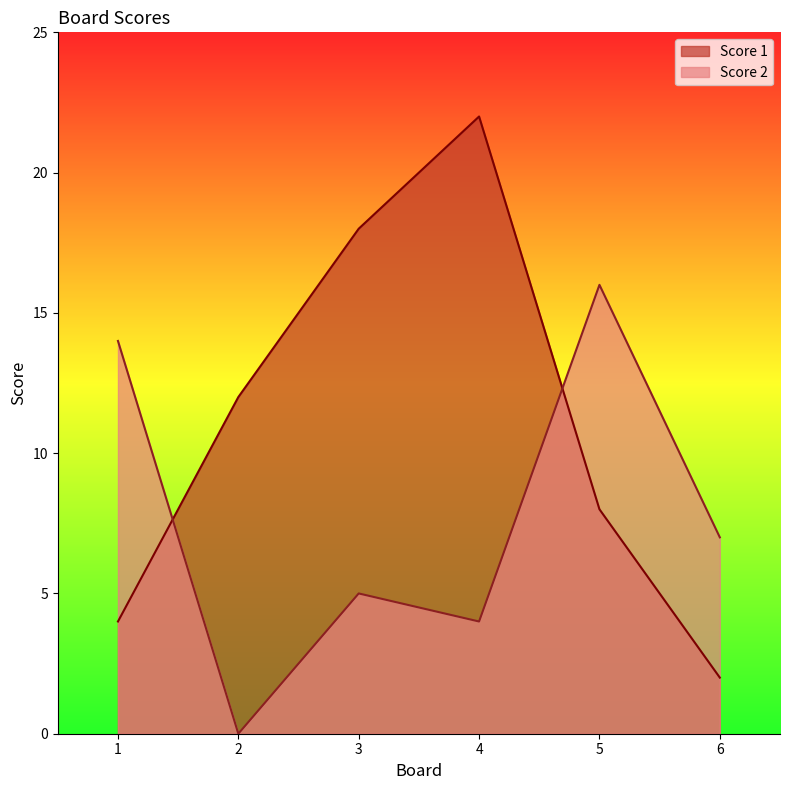

What is the spread (max minus min) of values at 3?

13